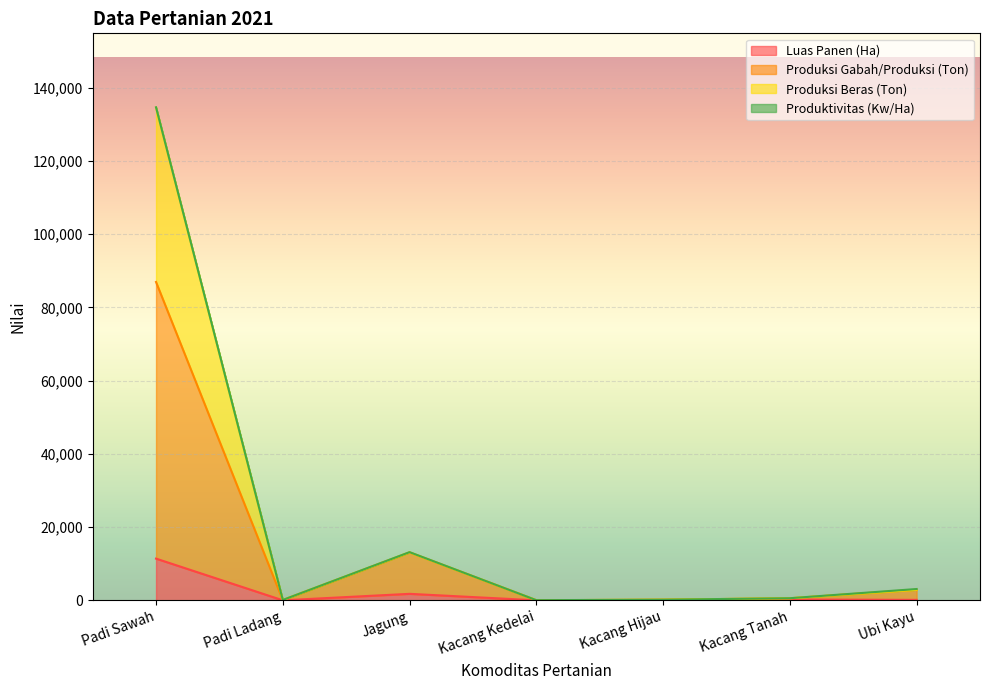

What is the minimum value for Luas Panen (Ha)?

14.4